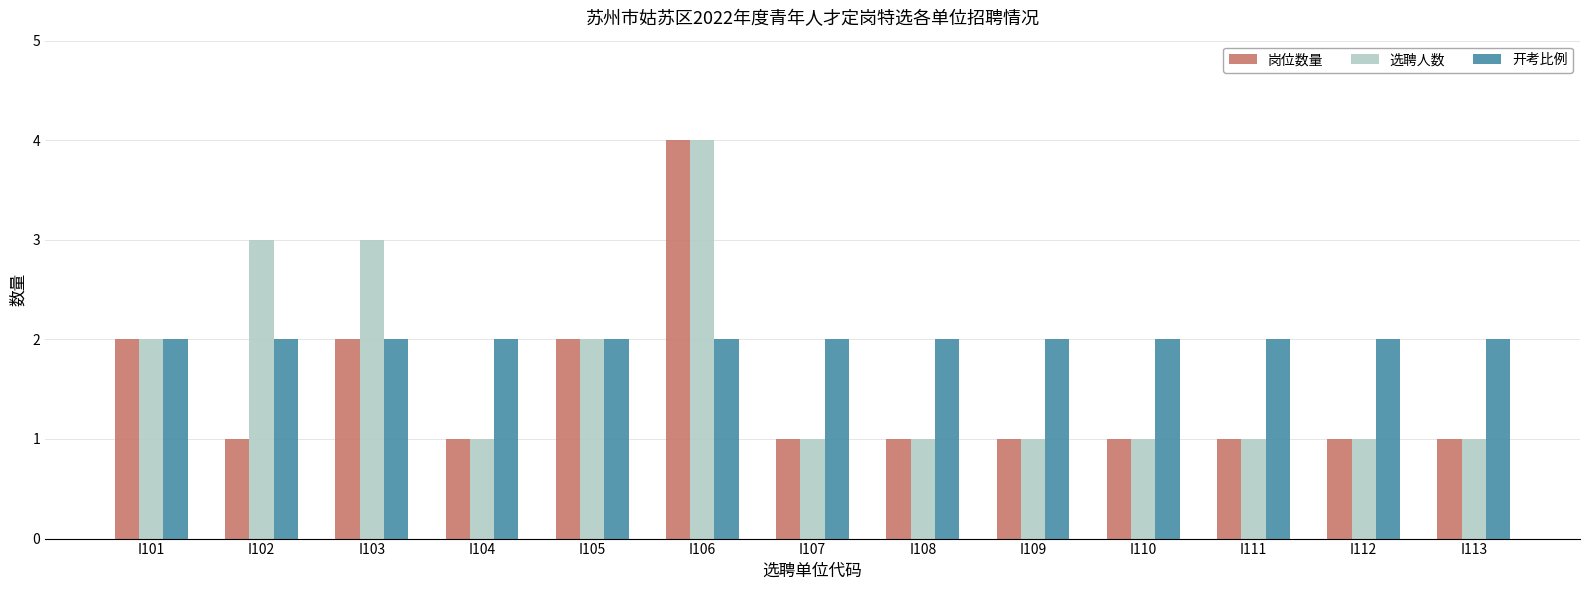

What is the maximum value shown in the chart?

4